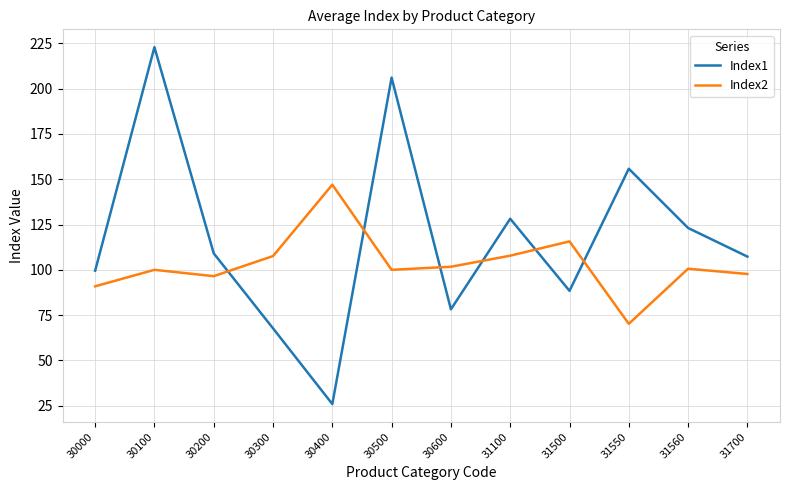

Is the value of Index1 at 30400 greater than the value of Index2 at 31700?

No